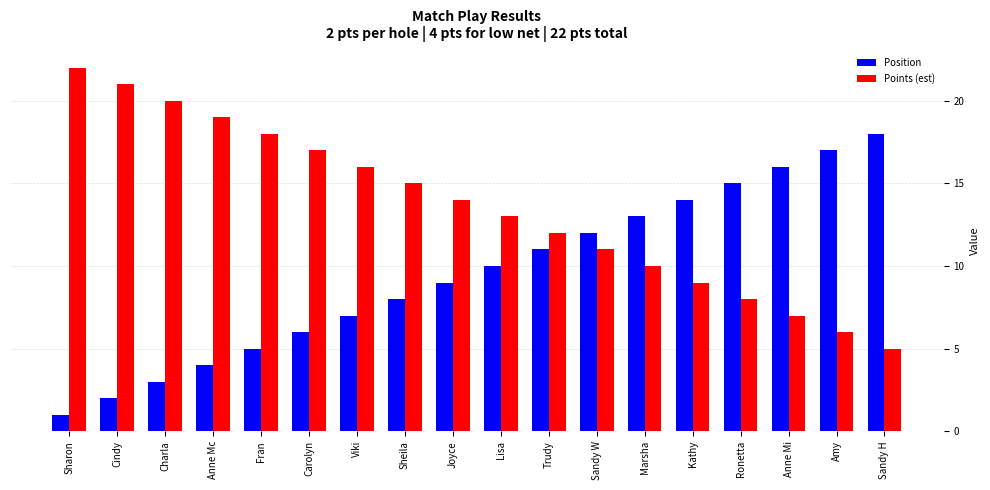

What is the difference between the maximum and second lowest values in the Points (est) series?

16